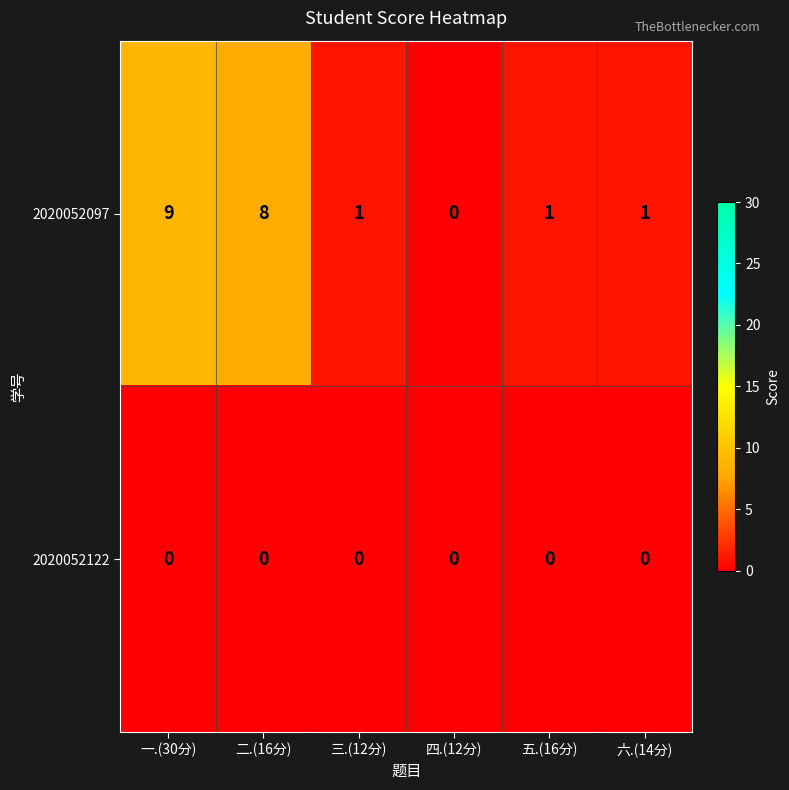

What is the difference between the maximum and minimum values in the 2020052097 series?

9